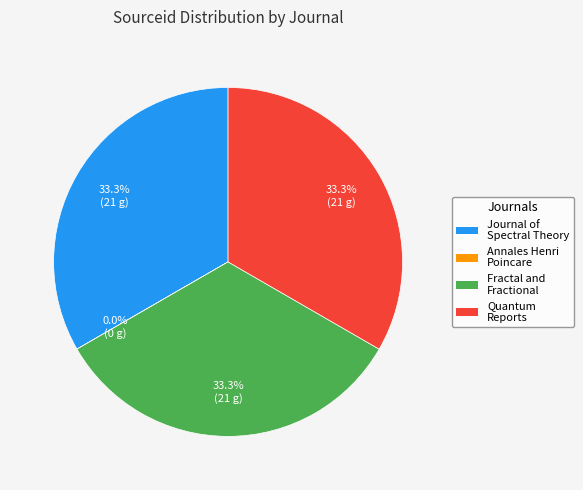

Is Fractal and Fractional the majority of the pie?

No